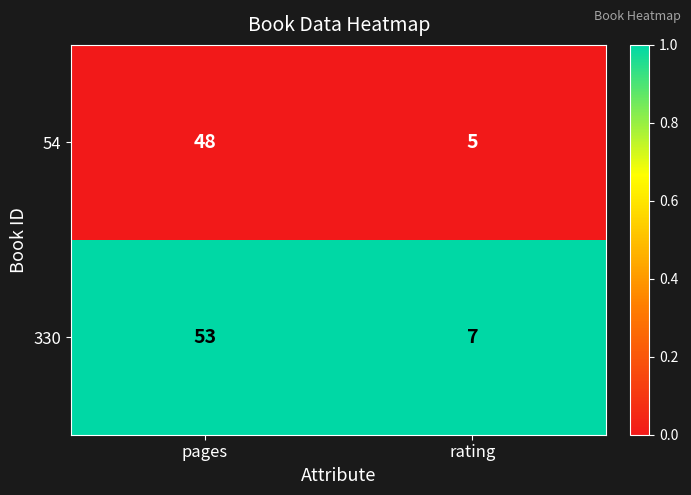

What is the maximum value shown in the chart?

53